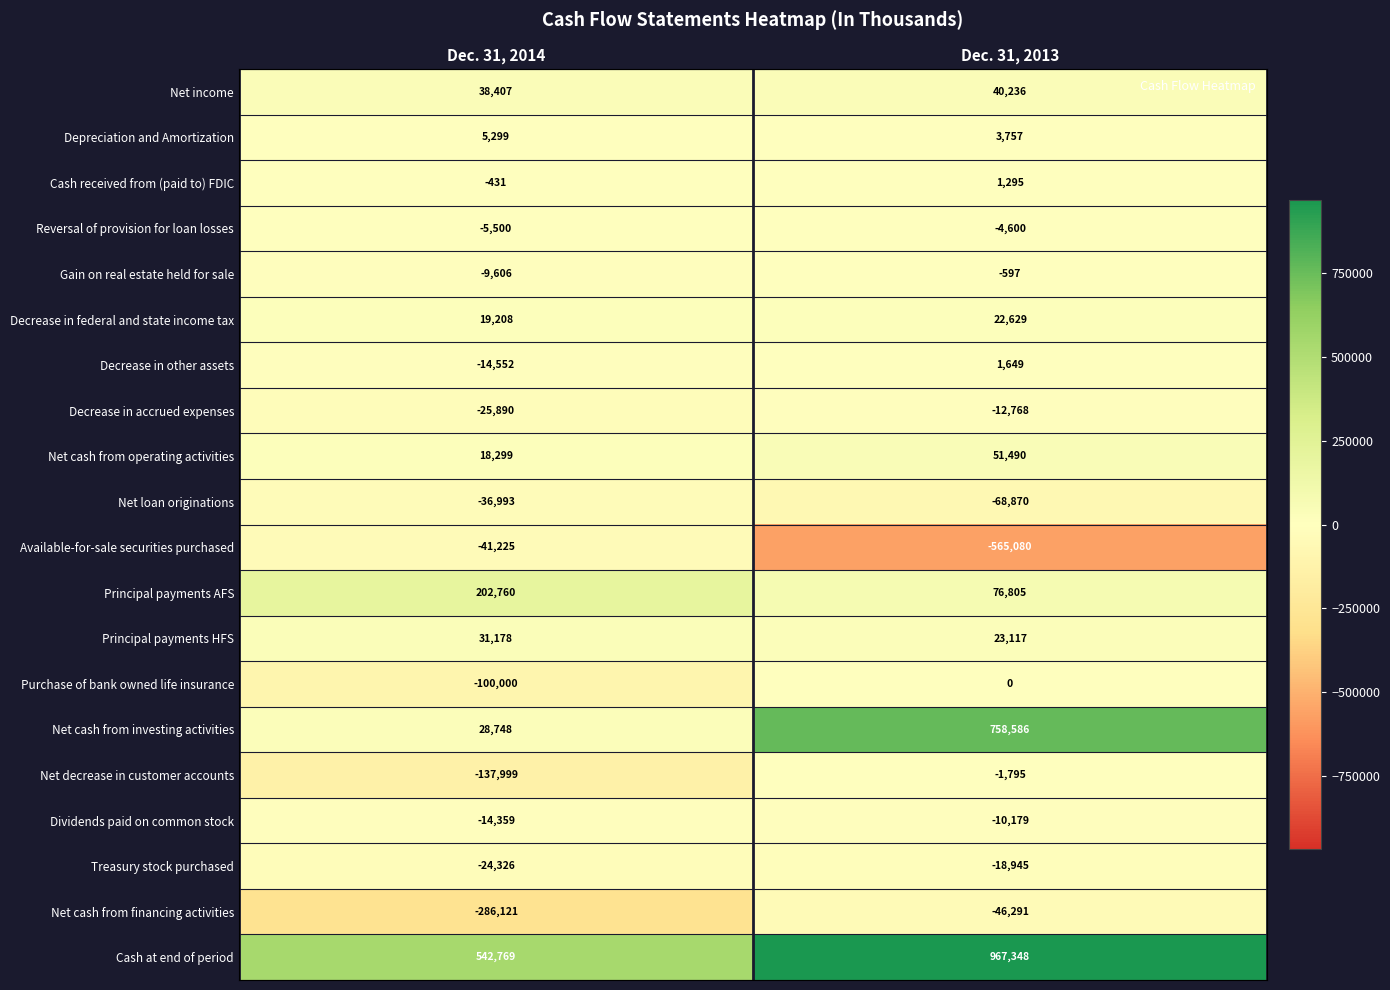

What is the sum of the Net cash from investing activities values at Dec. 31, 2014 and Dec. 31, 2013?

787334